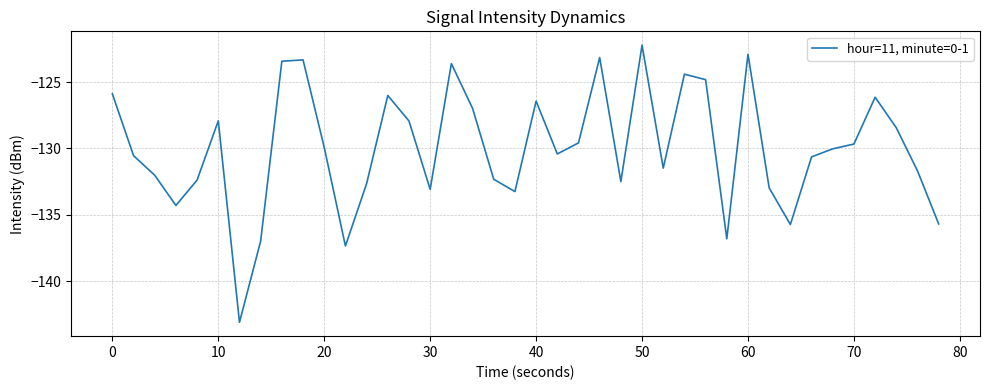

What is the difference between the maximum and minimum values?

20.9